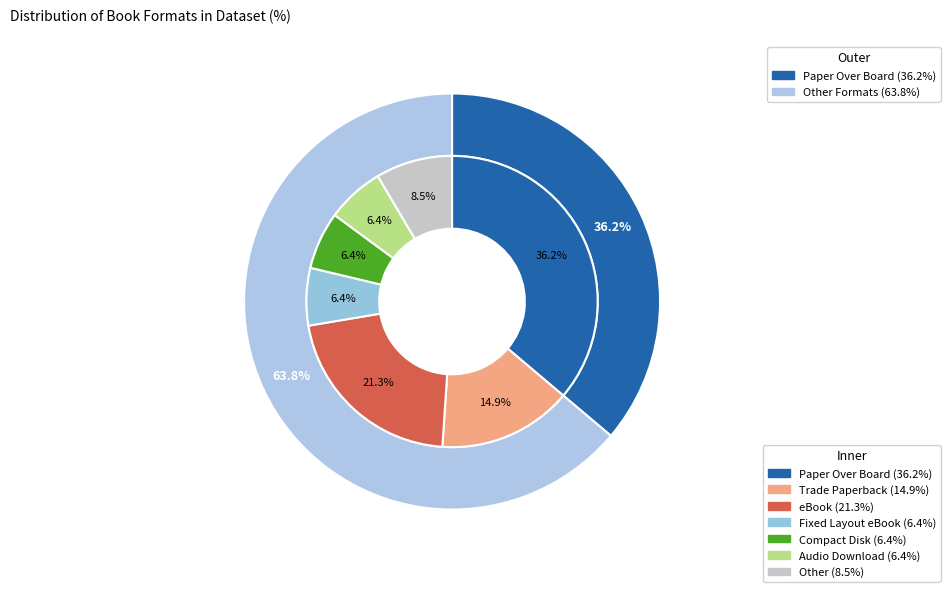

To the nearest percent, what is the difference between the largest and smallest slice percentages?

30%